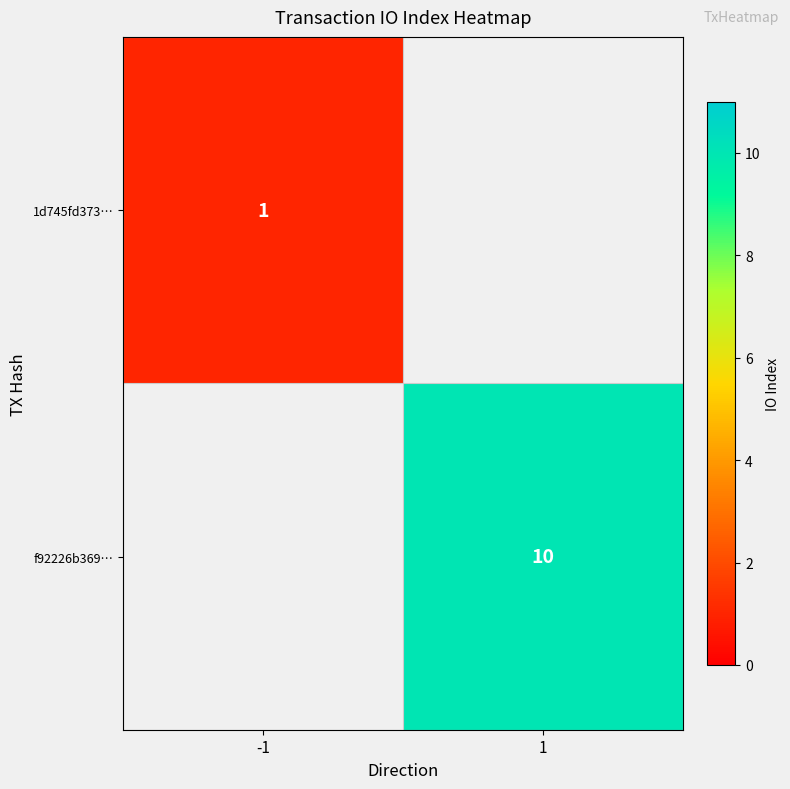

Is it true that 1d745fd373… equals 1 at -1?

True